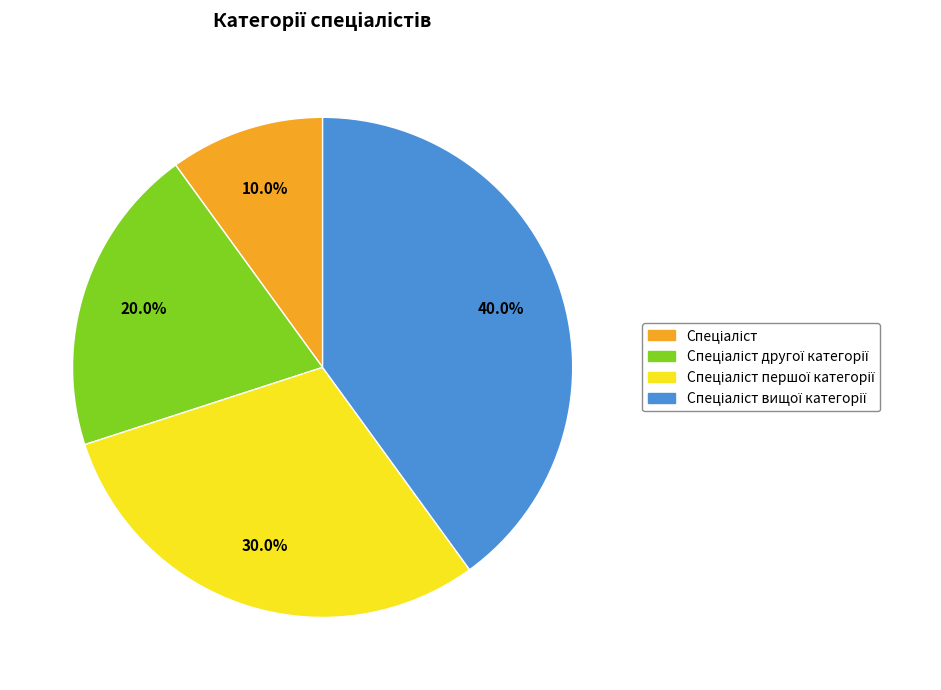

Is there a majority slice in this chart?

No